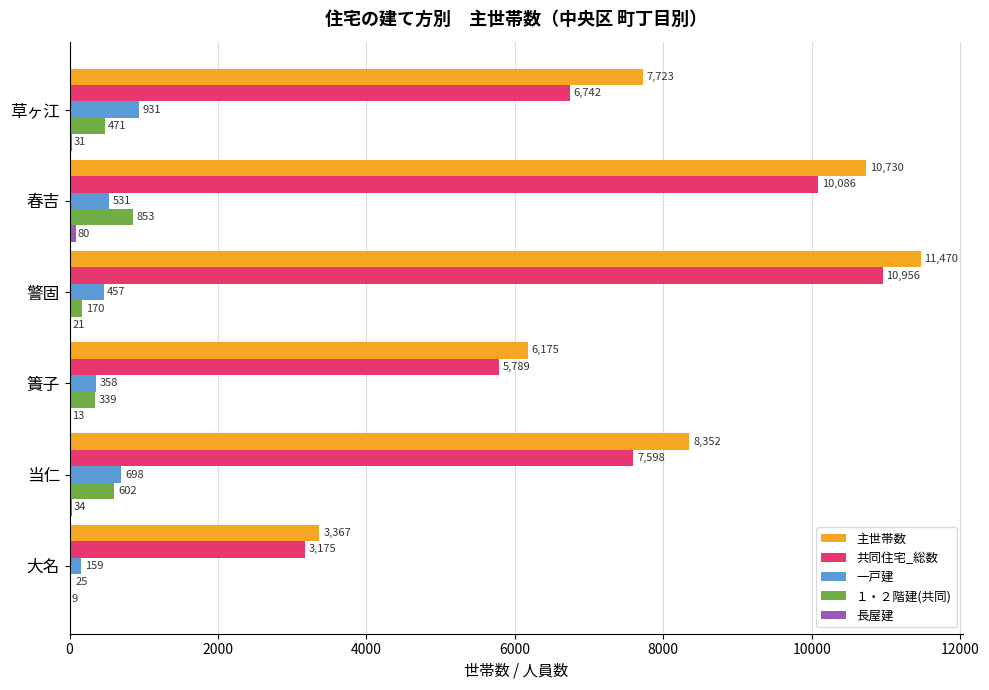

True or false: 共同住宅_総数 has a value of 4532 at 当仁.

False